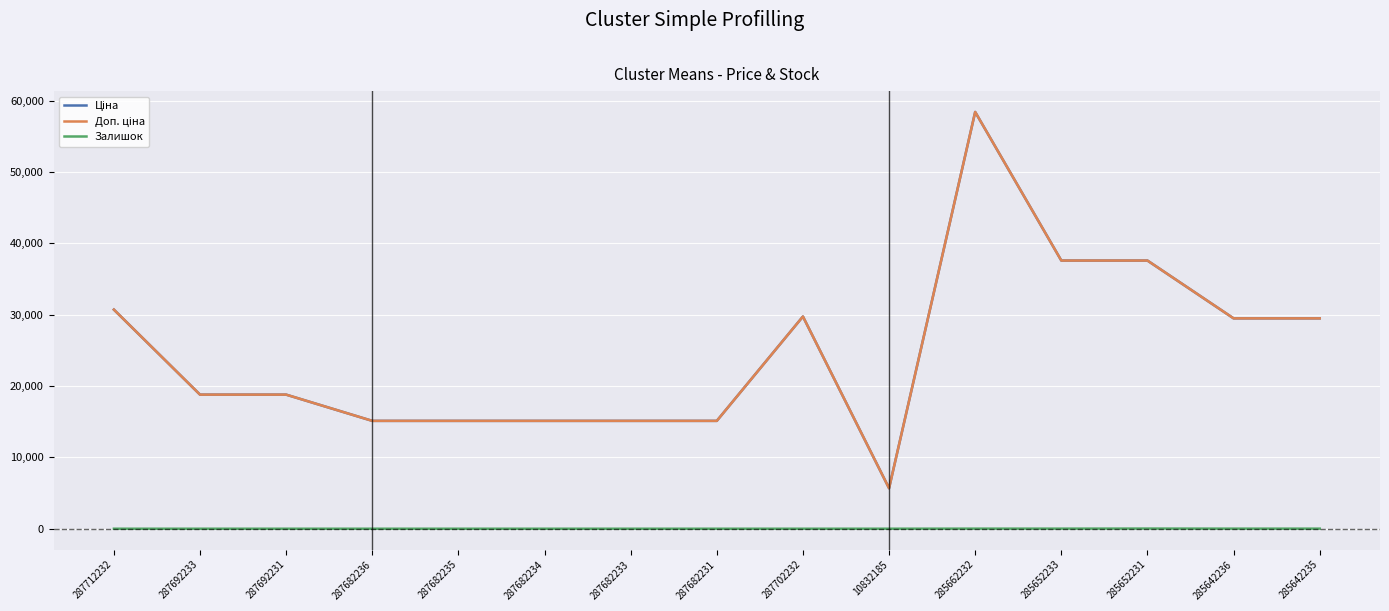

Is this an area chart (filled region under the line)?

No